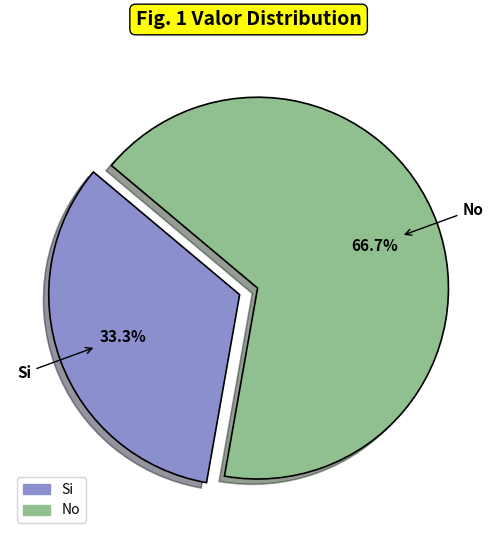

How many segments does this pie chart have?

2